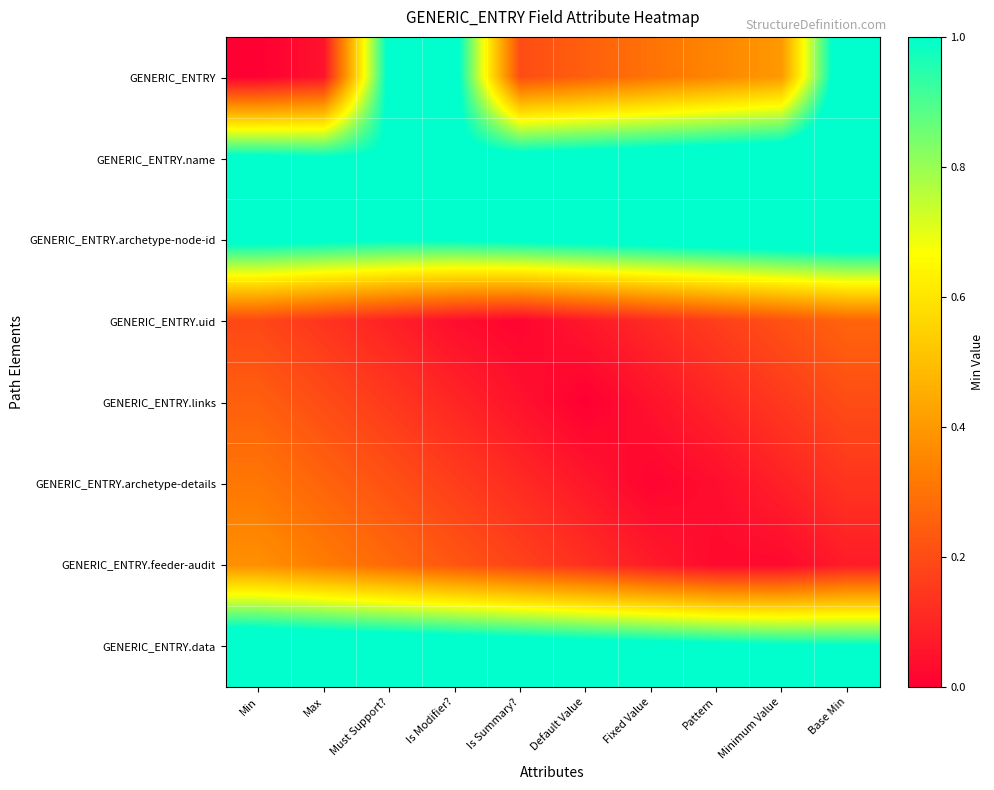

Which category has the highest value across all series?

Base Min